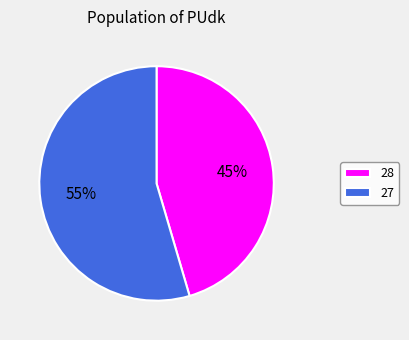

Is the sum of 27 and 28 greater than half?

Yes